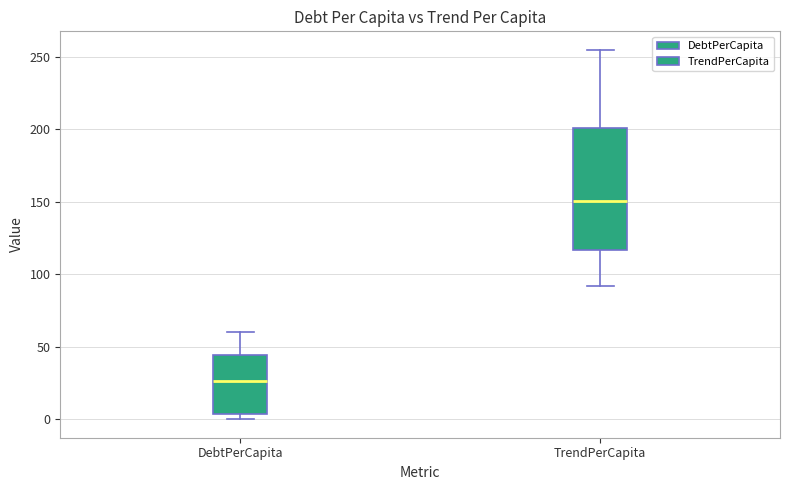

Reading left to right, transcribe this box plot: for each box, give where its median line is, the range the box spans, and where its two whiskers end, as read against the y-axis. The values are not printed on the chart, so give them approximately, as read against the axis.

DebtPerCapita: median 25, box 5 to 45, whiskers 0 to 60
TrendPerCapita: median 150, box 115 to 200, whiskers 90 to 255